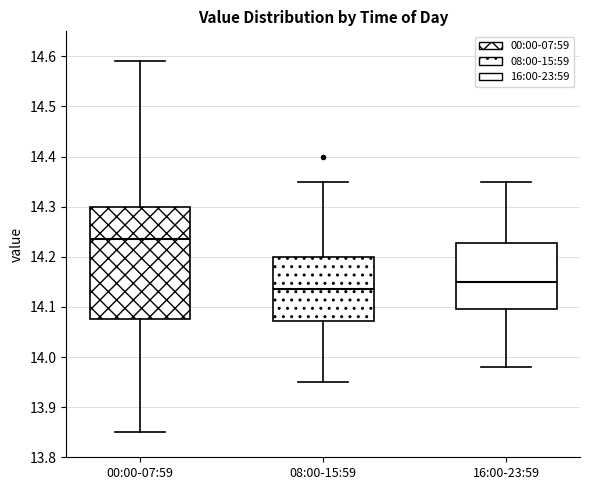

Reading left to right, transcribe this box plot: for each box, give where its median line is, the range the box spans, and where its two whiskers end, as read against the y-axis. The values are not printed on the chart, so give them approximately, as read against the axis.

00:00-07:59: median 14.24, box 14.08 to 14.30, whiskers 13.85 to 14.59
08:00-15:59: median 14.14, box 14.07 to 14.20, whiskers 13.95 to 14.35
16:00-23:59: median 14.15, box 14.10 to 14.23, whiskers 13.98 to 14.35